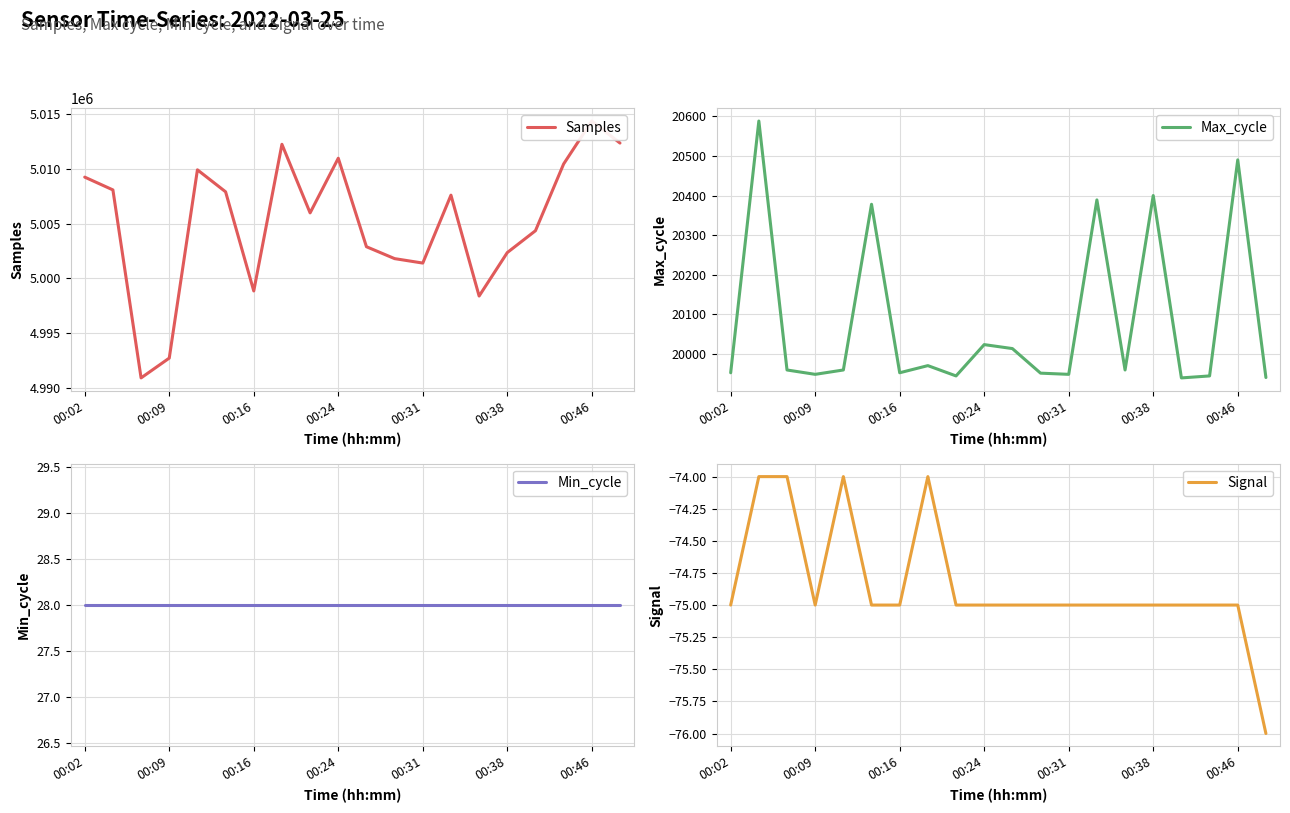

What is the difference between the second highest and second lowest values in the Max_cycle series?

549